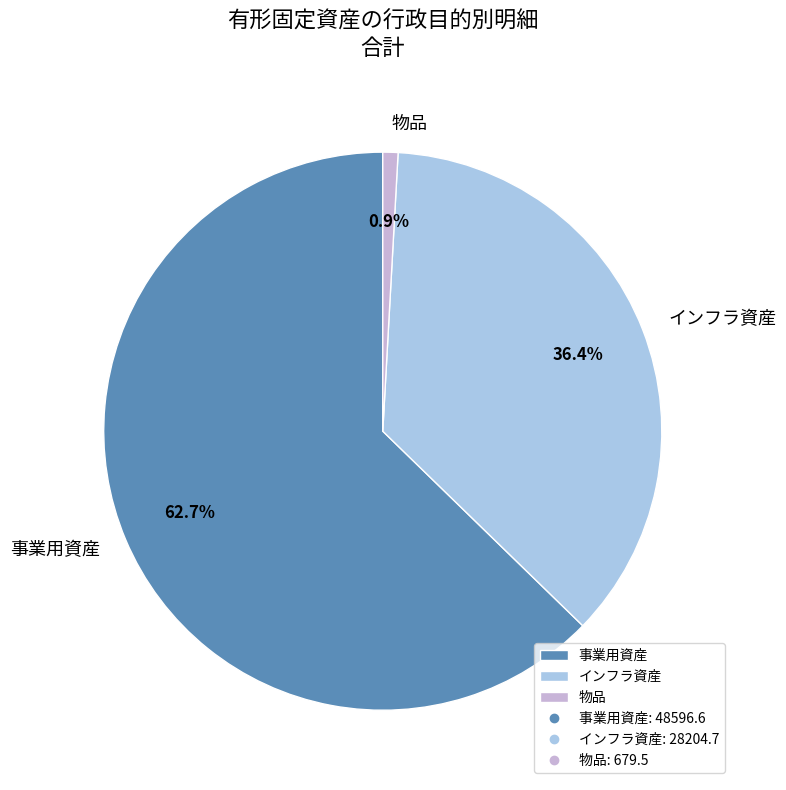

Which has a higher value, インフラ資産 or 事業用資産?

事業用資産